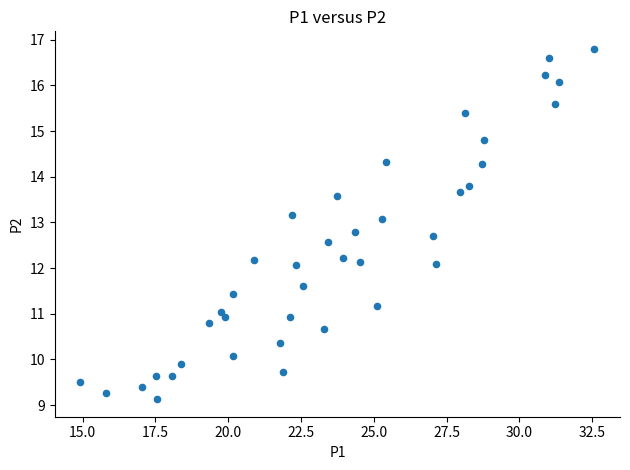

What is the range of X values (max minus min)?

17.6